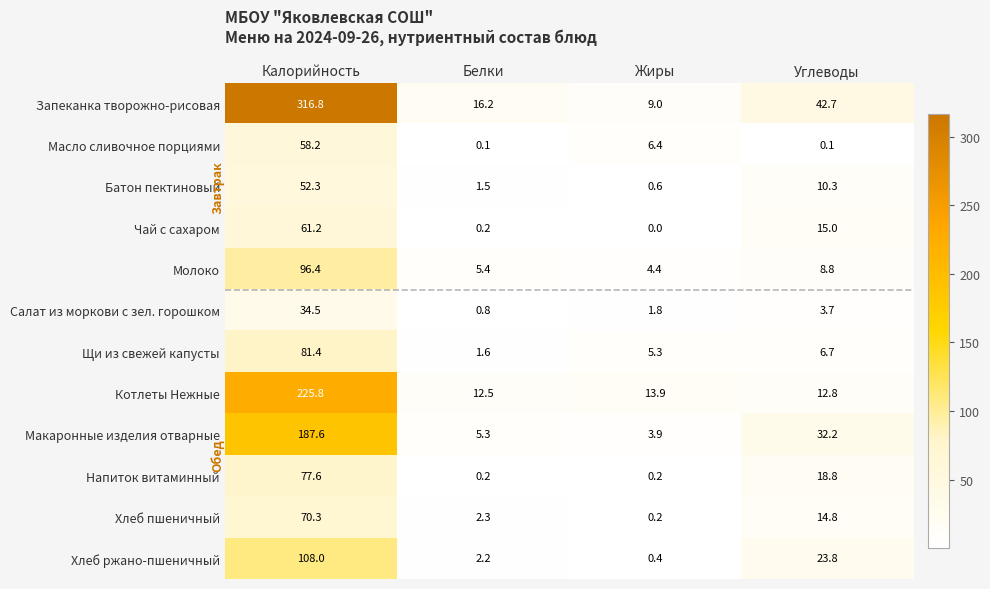

True or false: Масло сливочное порциями has a value of 29.4 at Калорийность.

False